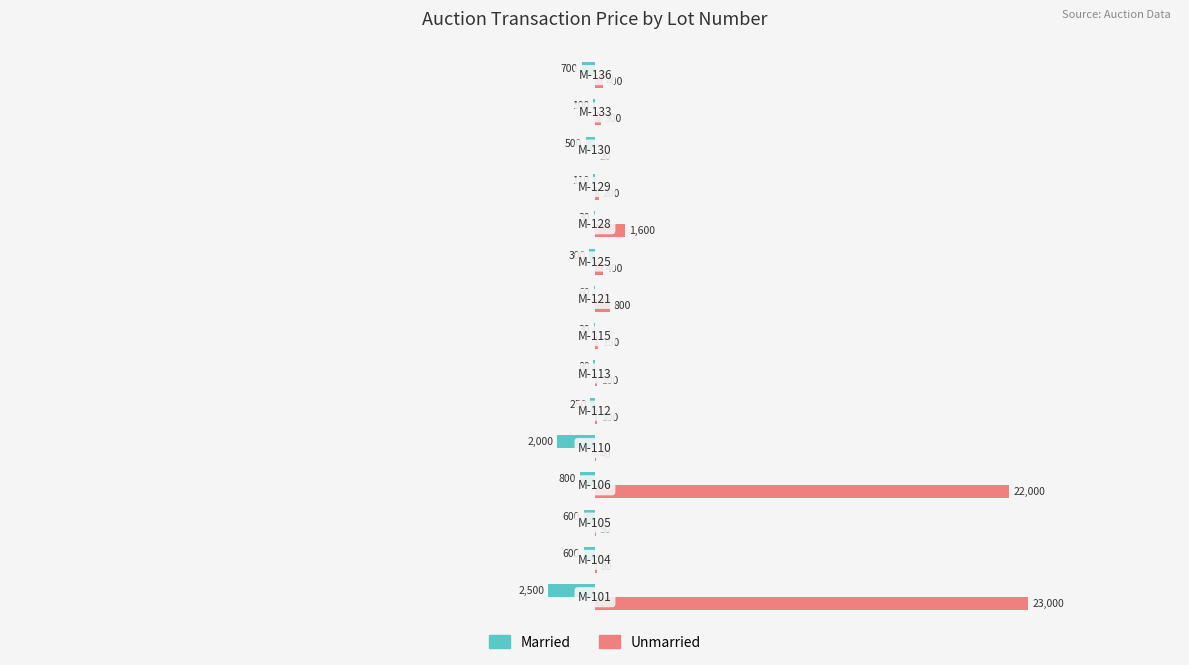

What is the sum of all Married values?

-8660